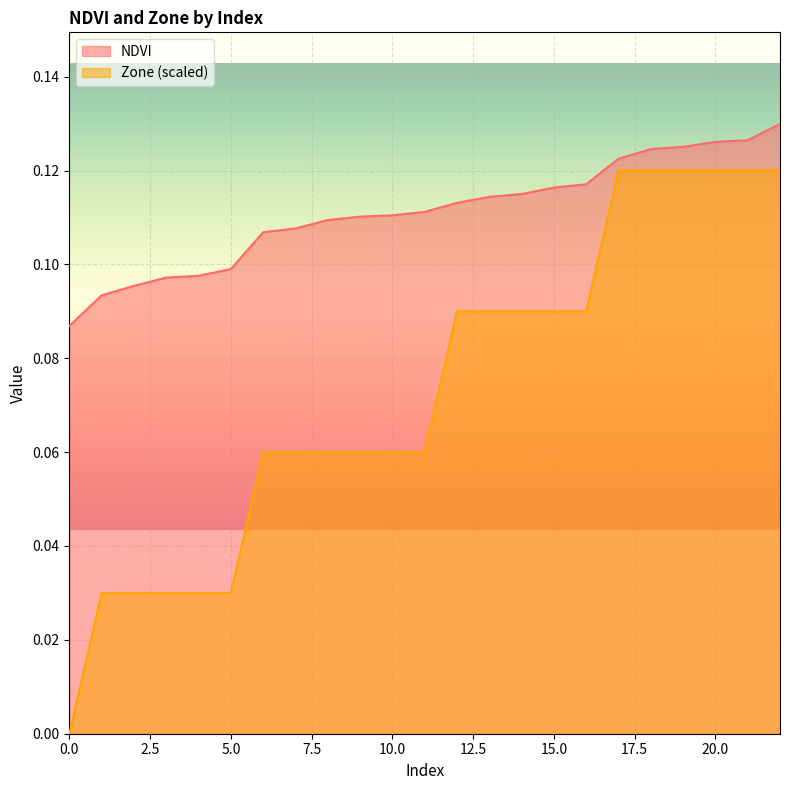

Reading right to left, transcribe all the data shown in this chart.

NDVI: 0.1	0.1	0.1	0.1	0.1	0.1	0.1	0.1	0.1	0.1	0.1	0.1	0.1	0.1	0.1	0.1	0.1	0.1	0.1	0.1	0.1	0.1	0.1
Zone: 0.1	0.1	0.1	0.1	0.1	0.1	0.1	0.1	0.1	0.1	0.1	0.1	0.1	0.1	0.1	0.1	0.1	0.0	0.0	0.0	0.0	0.0	0.0